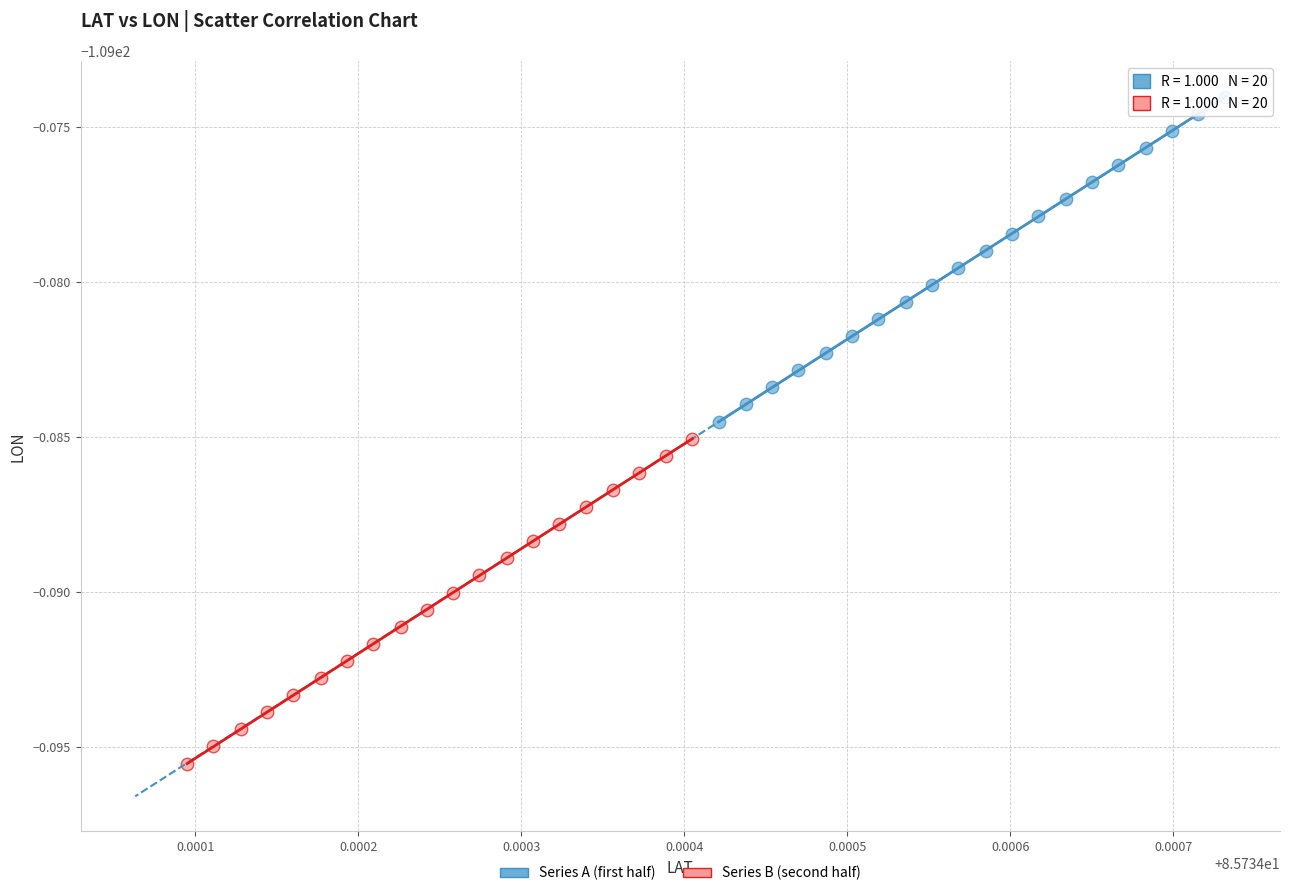

Which series has the largest Y range (max minus min)?

Series B (second half)